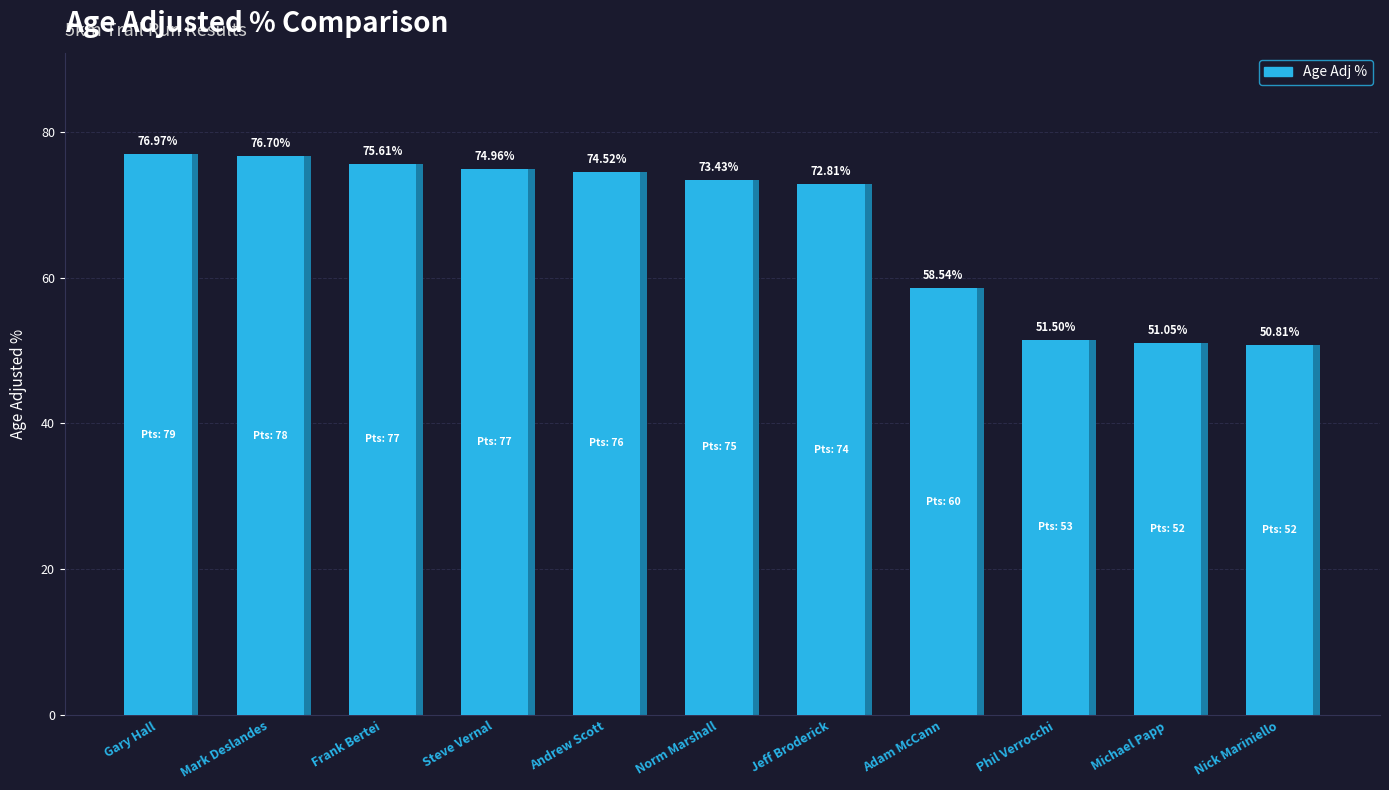

What is the label of the 1st bar from the left?

Gary Hall